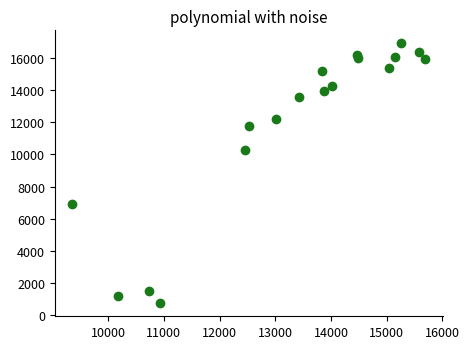

What Y value in the scatter plot is closest to 8824?

10267